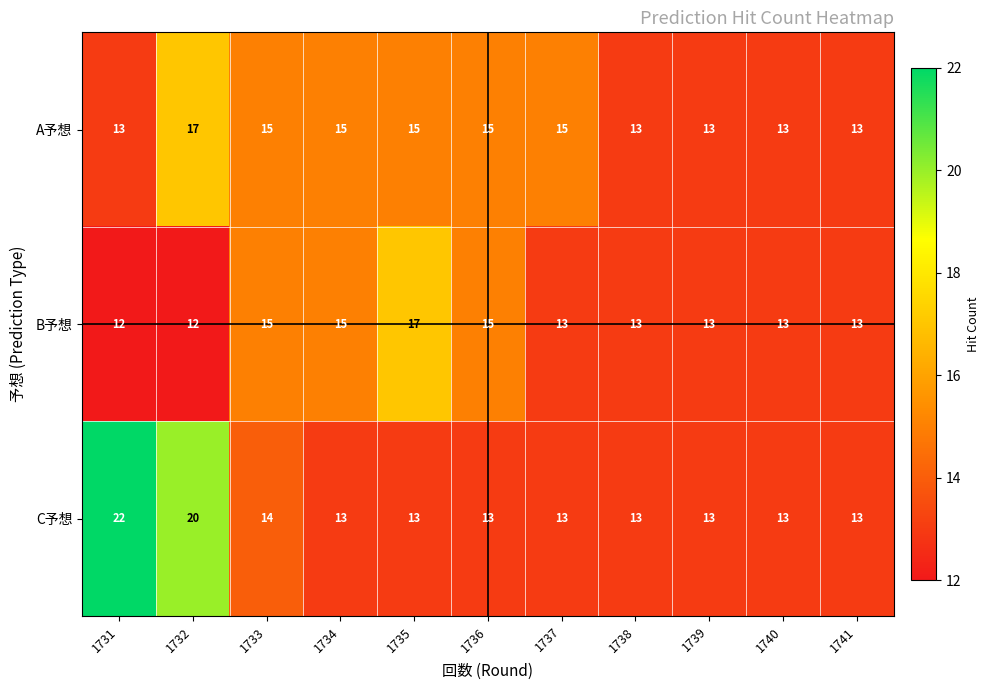

Between 1733 and 1735, which series saw the biggest shift?

B予想